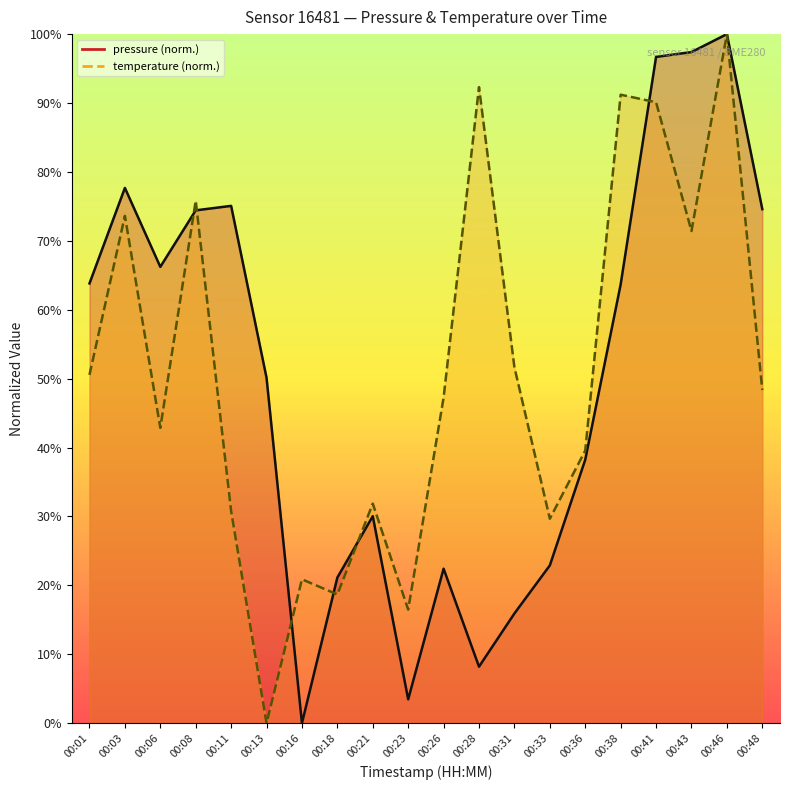

The value of temperature at 00:21 is 31.9. True or false?

True